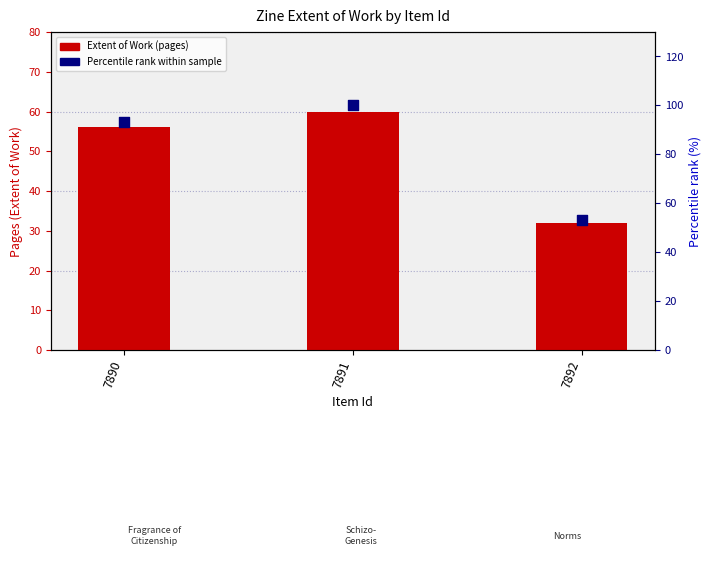

Which series has the largest total across all categories?

Percentile rank within sample